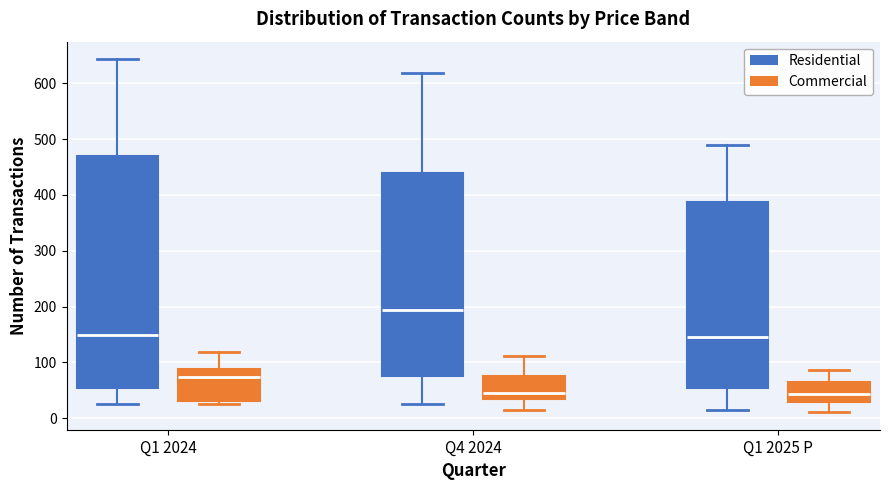

Which box has the highest median line?

Q4 2024 (Residential)